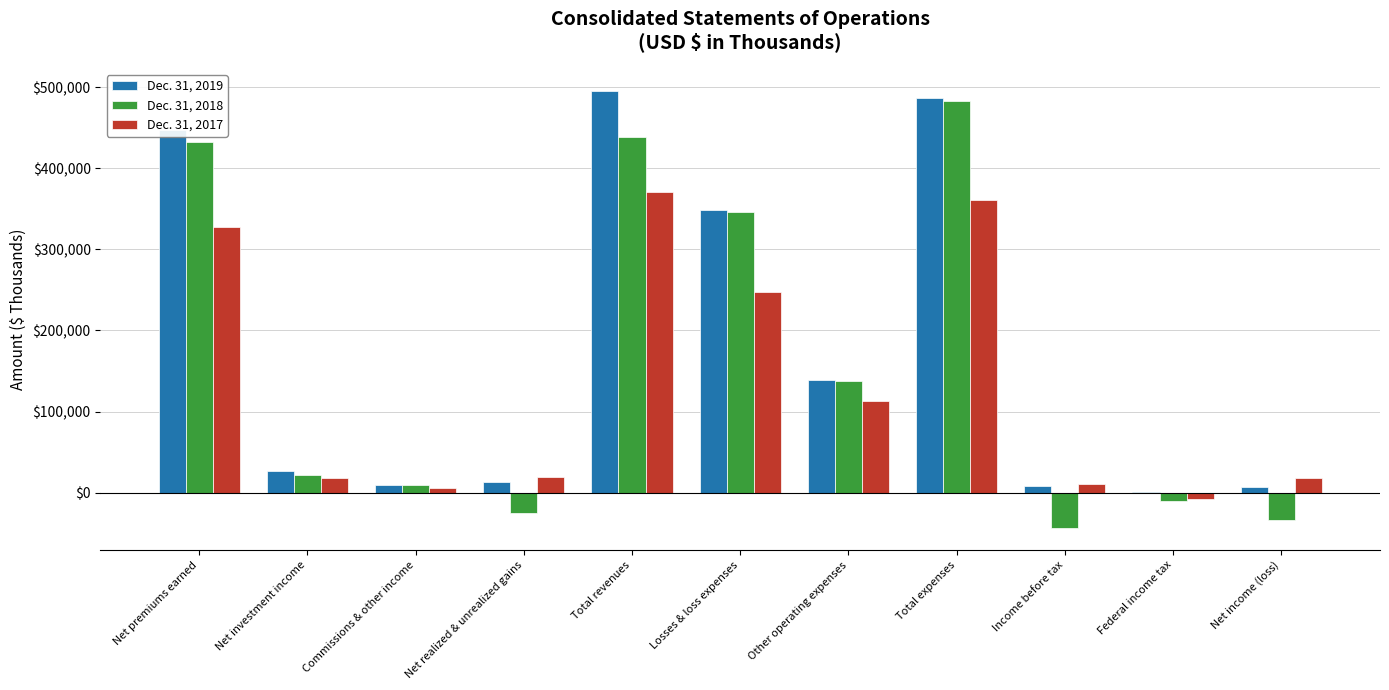

Is it true that Dec. 31, 2018 equals 432880 at Net premiums earned?

True